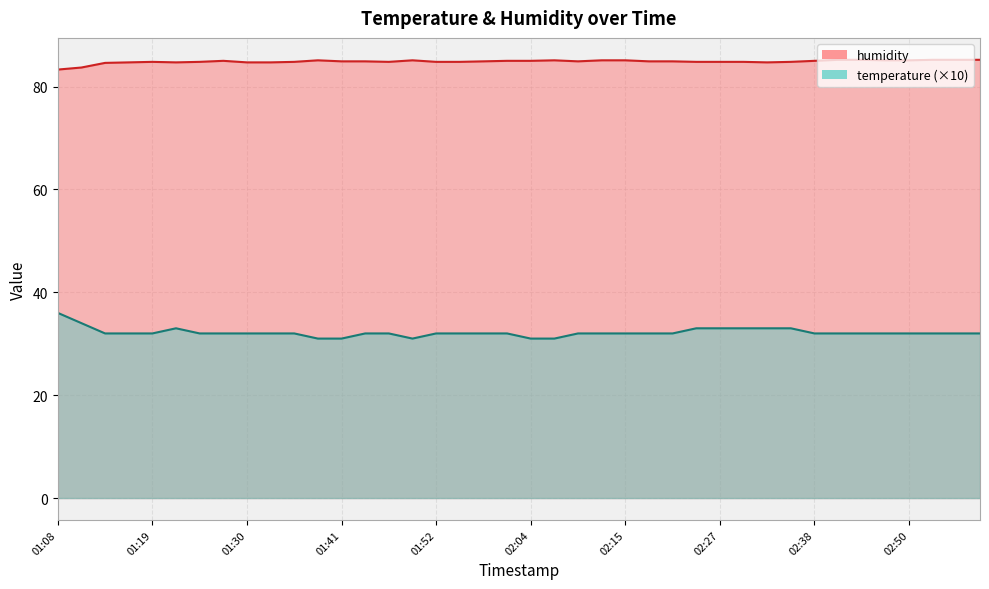

What is the lowest value of the temperature series?

31.0